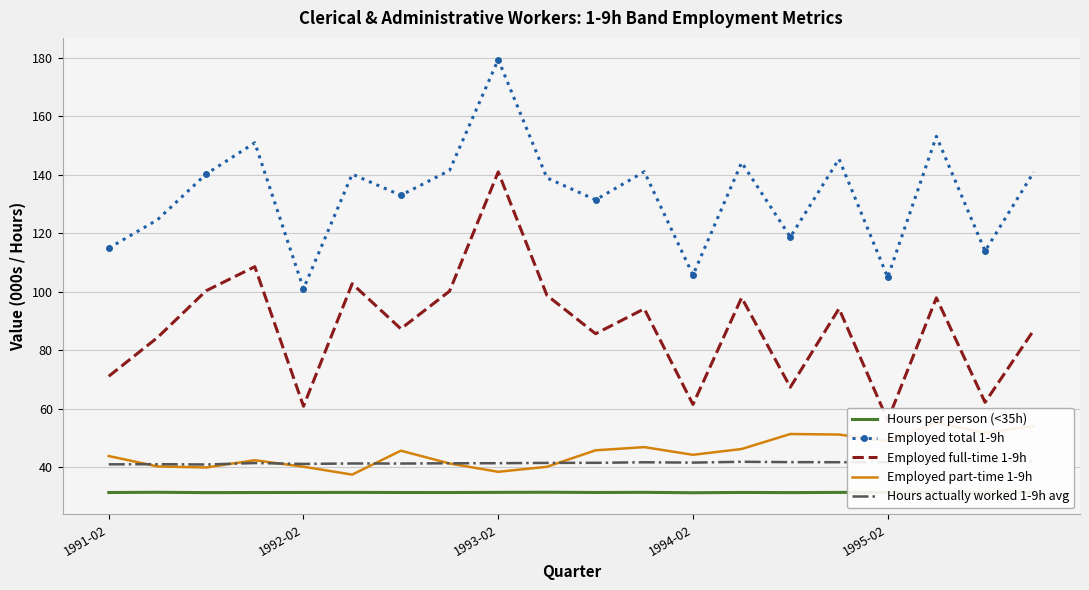

True or false: Hours per person (<35h) and Employed total 1-9h cross at least once.

False